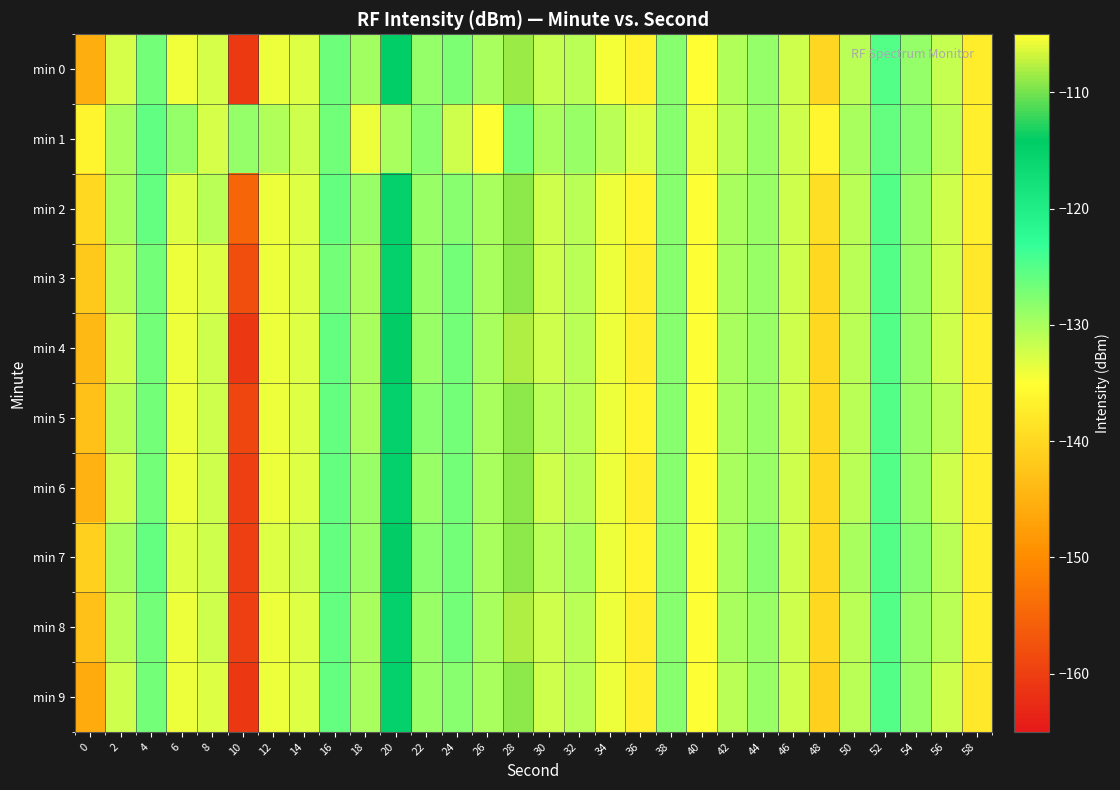

Between 48 and 58, which is larger?

58